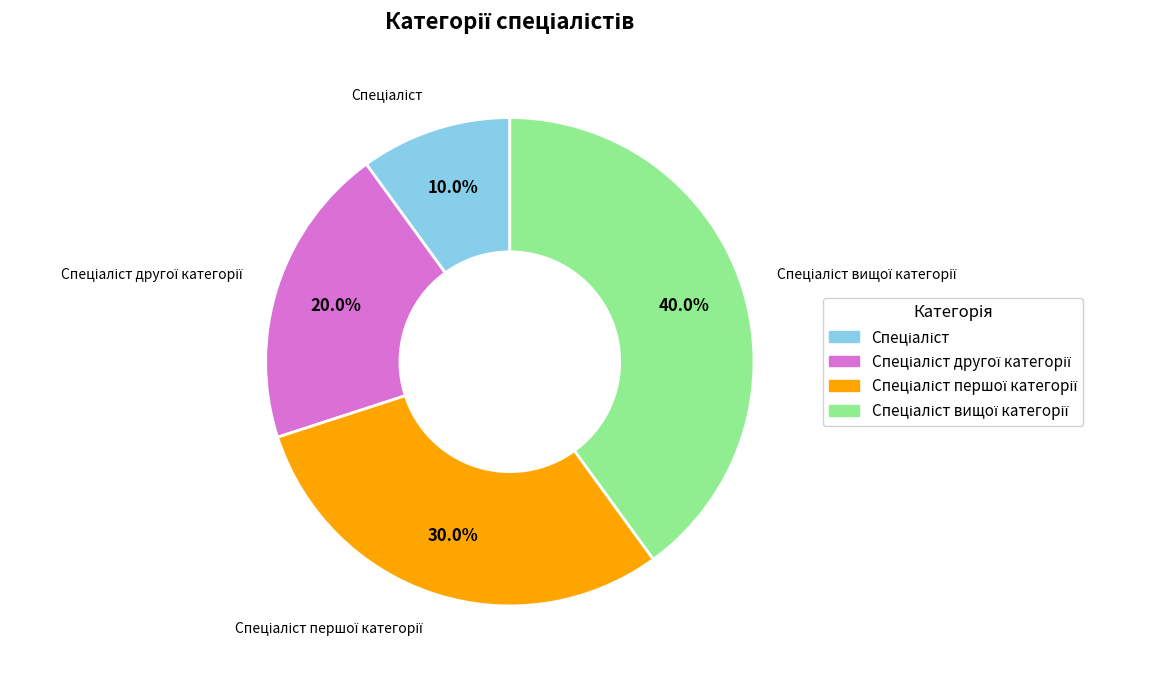

Is there a majority slice in this chart?

No